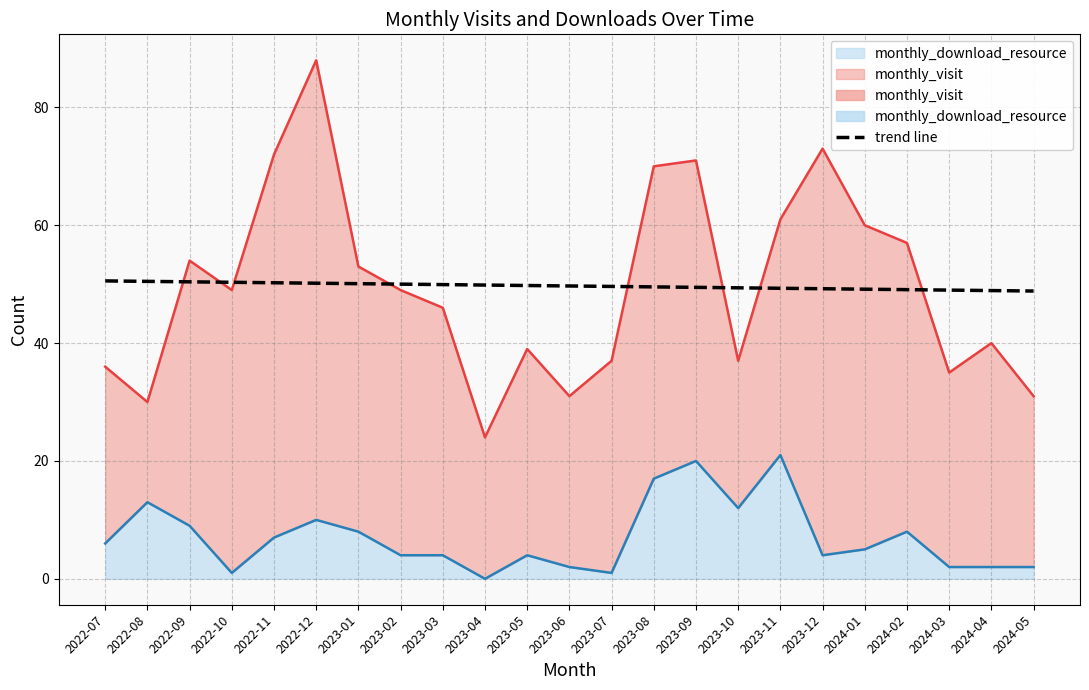

Which has a higher value, 2023-12 or 2023-03?

2023-03